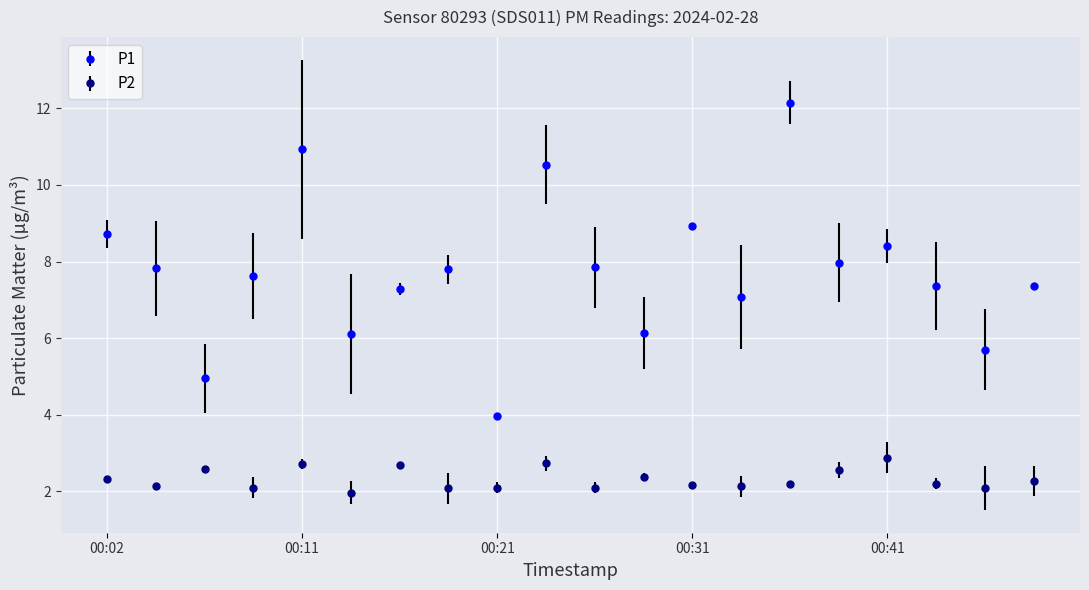

True or false: P2 and P1 intersect in this chart.

False